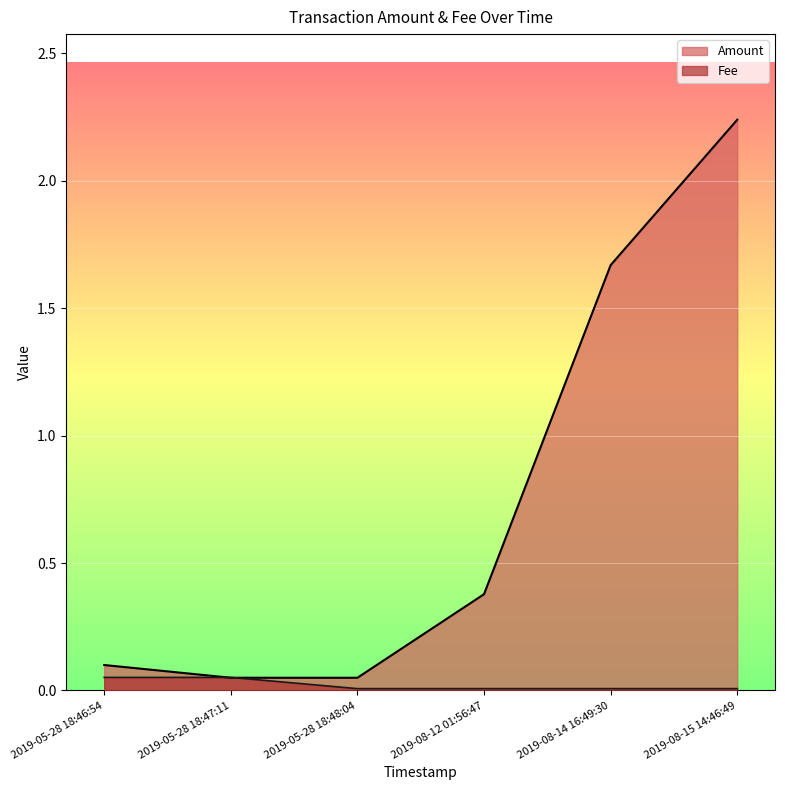

Which has a higher value, 2019-08-12 01:56:47 or 2019-05-28 18:46:54?

2019-08-12 01:56:47